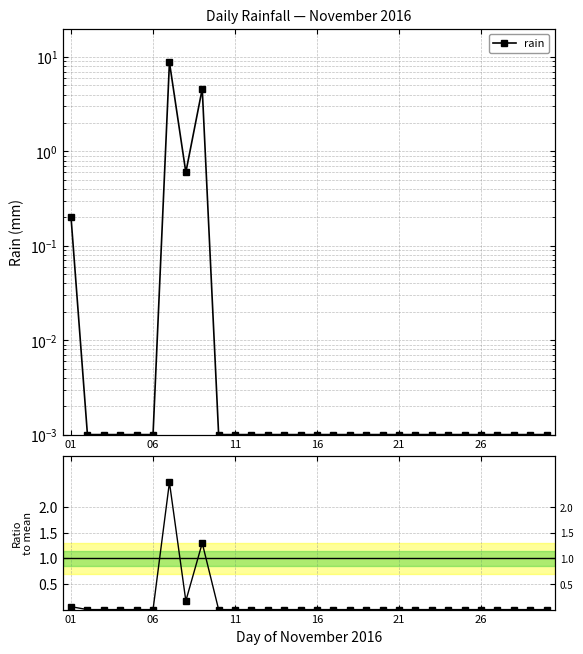

Which series changed the most between 14 and 24?

rain